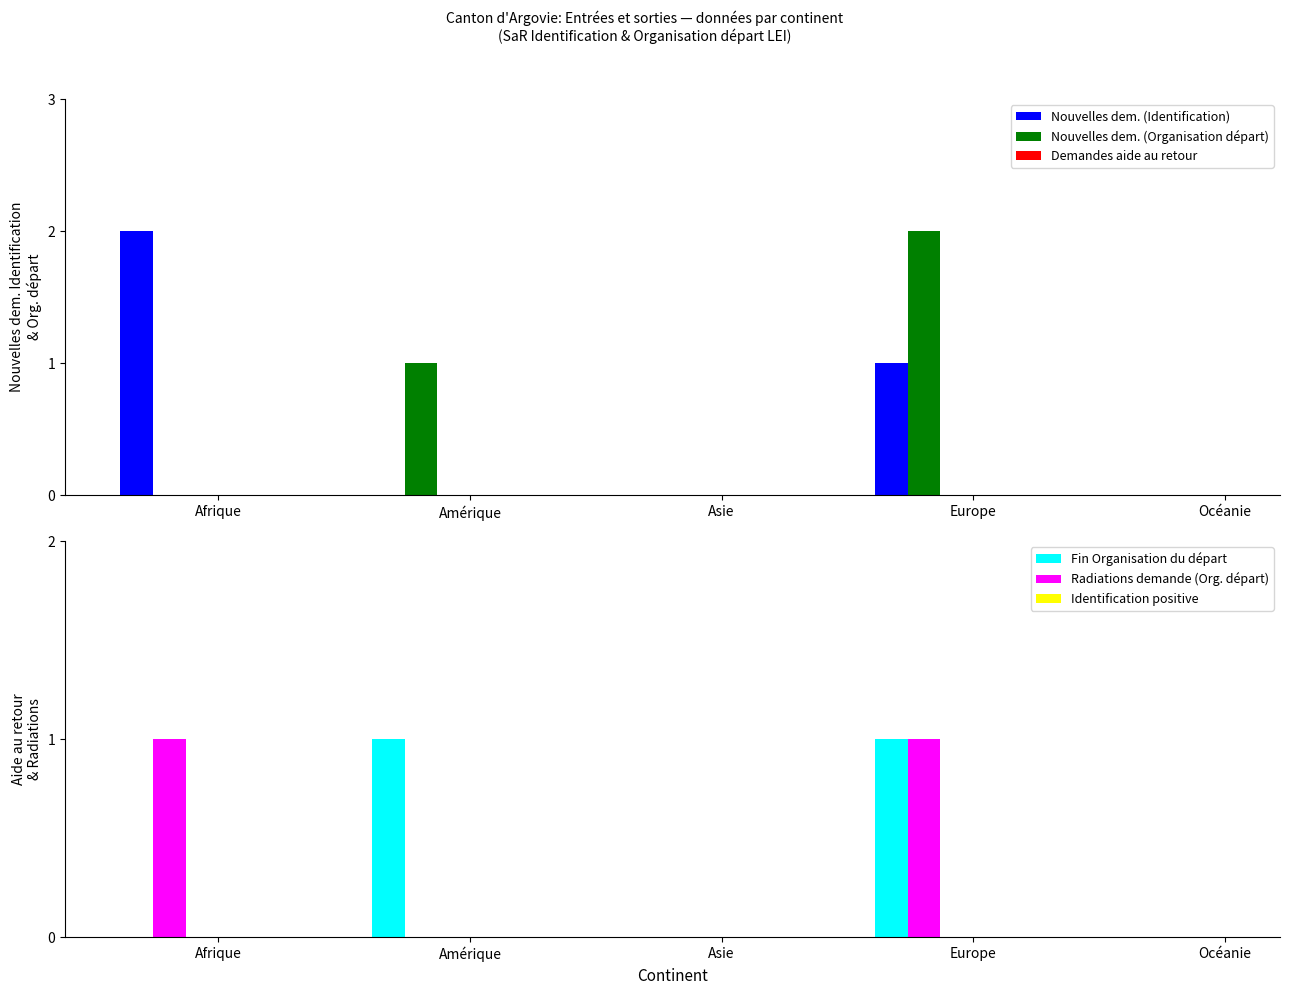

List the series in order of their peak value, highest first.

Nouvelles dem. (Identification), Nouvelles dem. (Organisation départ), Fin Organisation du départ, Radiations demande (Org. départ), Demandes aide au retour, Identification positive